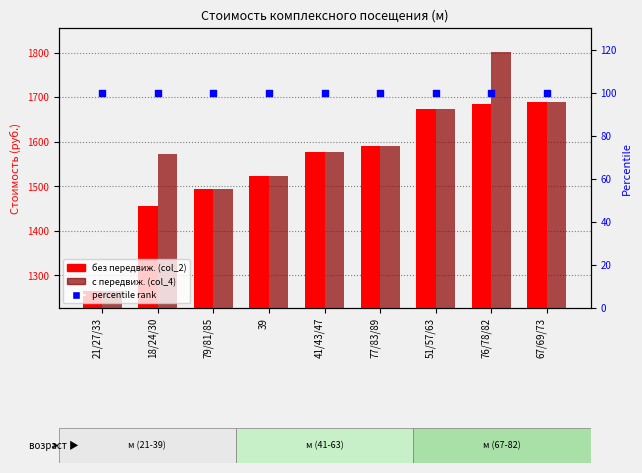

Which series has the largest total across all categories?

с передвиж. (col_4)